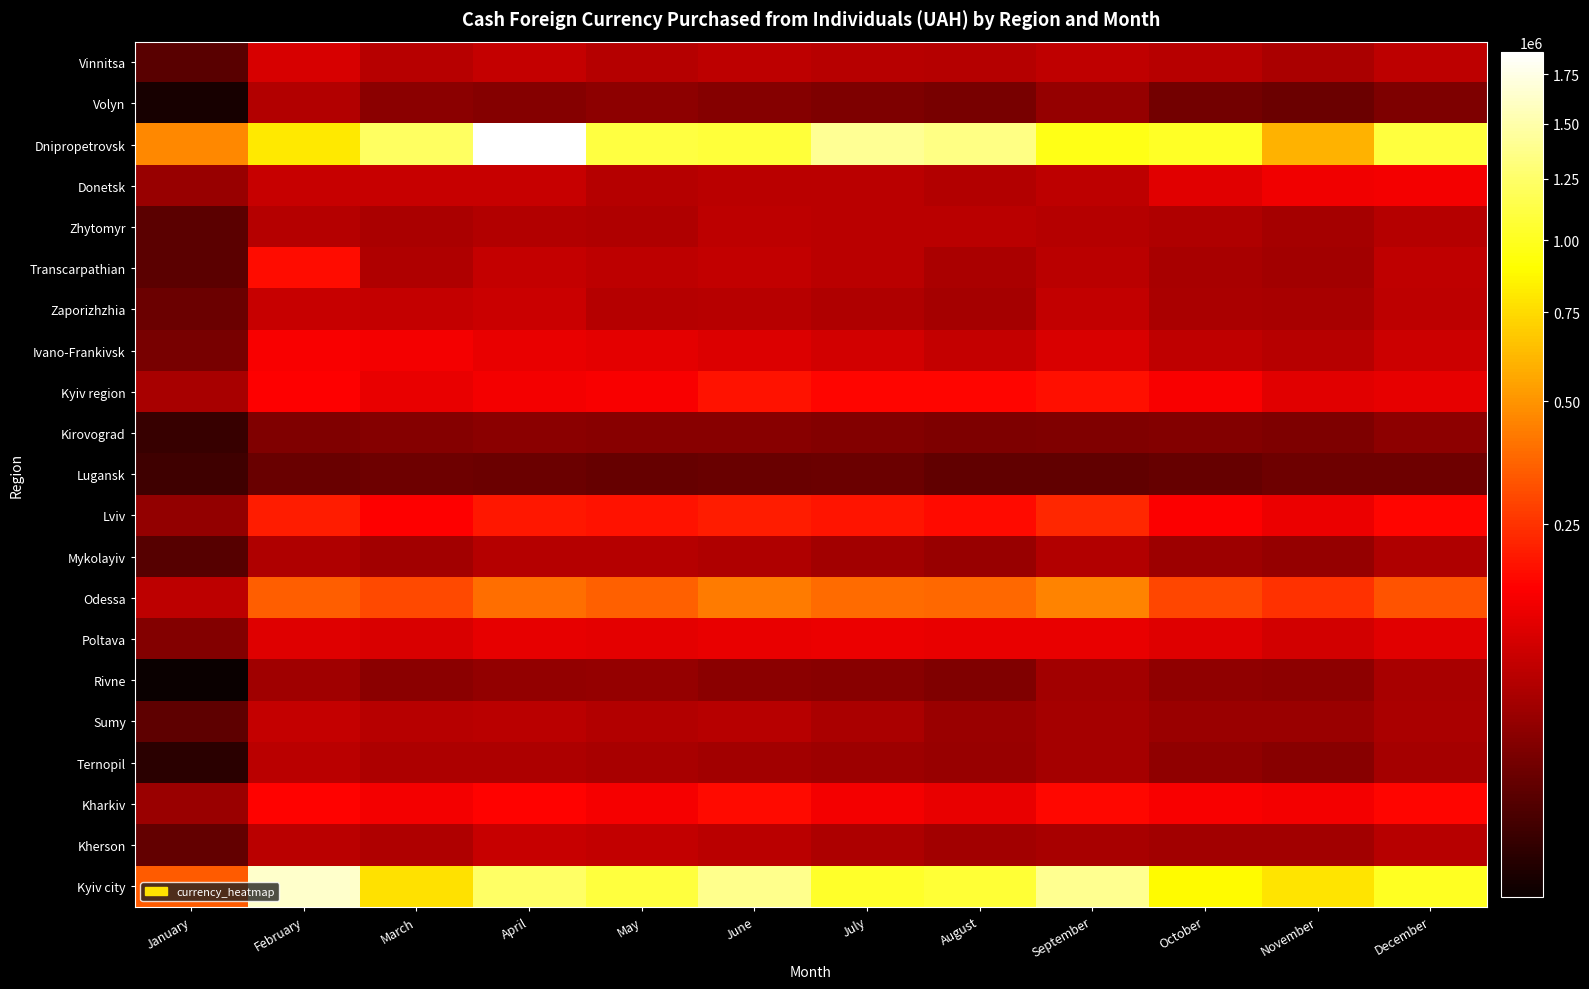

At July, list the series in order from smallest to largest.

Lugansk, Volyn, Kirovograd, Rivne, Ternopil, Mykolayiv, Sumy, Kherson, Zaporizhzhia, Vinnitsa, Zhytomyr, Transcarpathian, Donetsk, Ivano-Frankivsk, Poltava, Kharkiv, Kyiv region, Lviv, Odessa, Kyiv city, Dnipropetrovsk